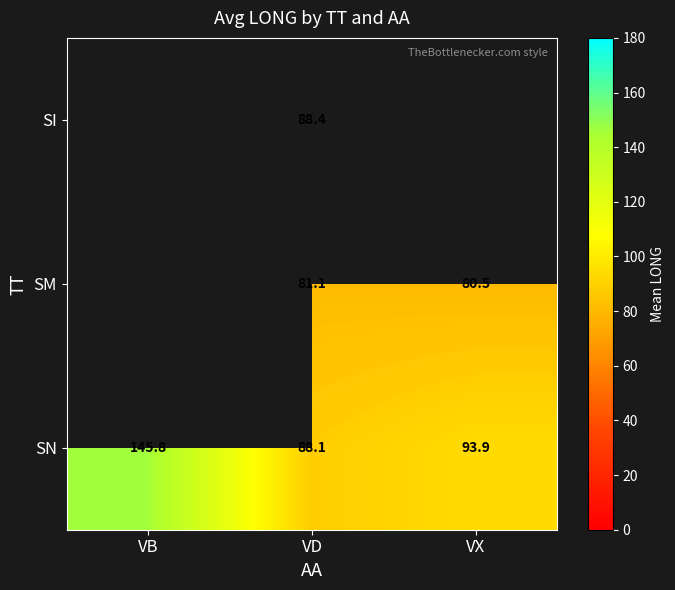

The SI series shows 115.9 at VD. True or false?

False